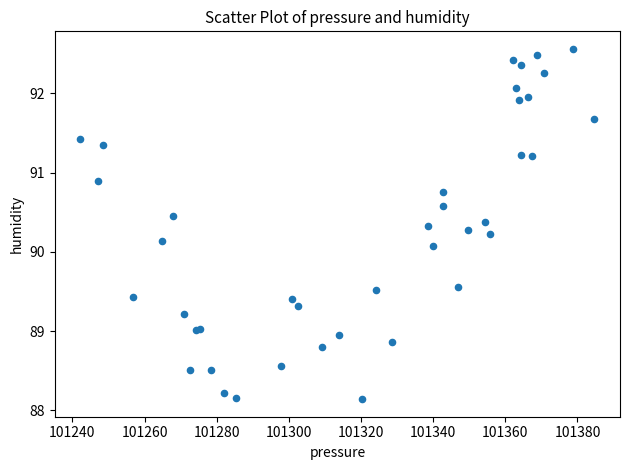

What Y value in the scatter plot is closest to 90?

90.1